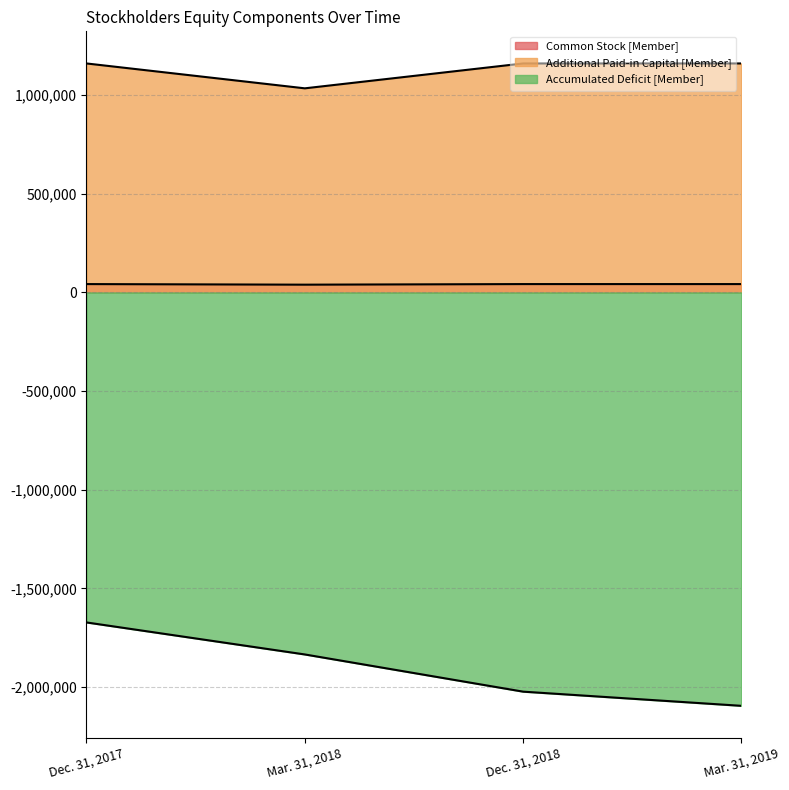

What is the difference between the second highest and minimum values in the Accumulated Deficit [Member] series?

260387